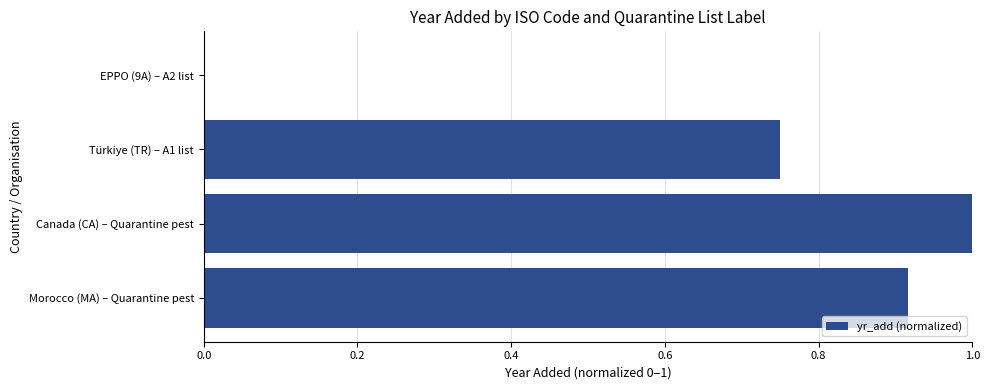

At which category does the chart reach its peak across all series?

Canada (CA) – Quarantine pest